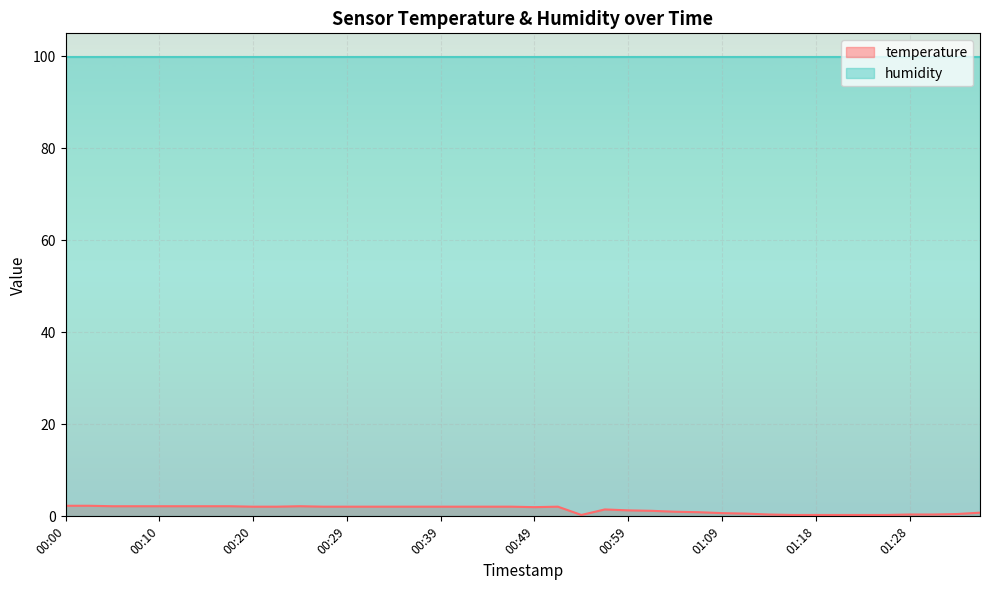

True or false: the data shows 2.0 at 00:49.

True